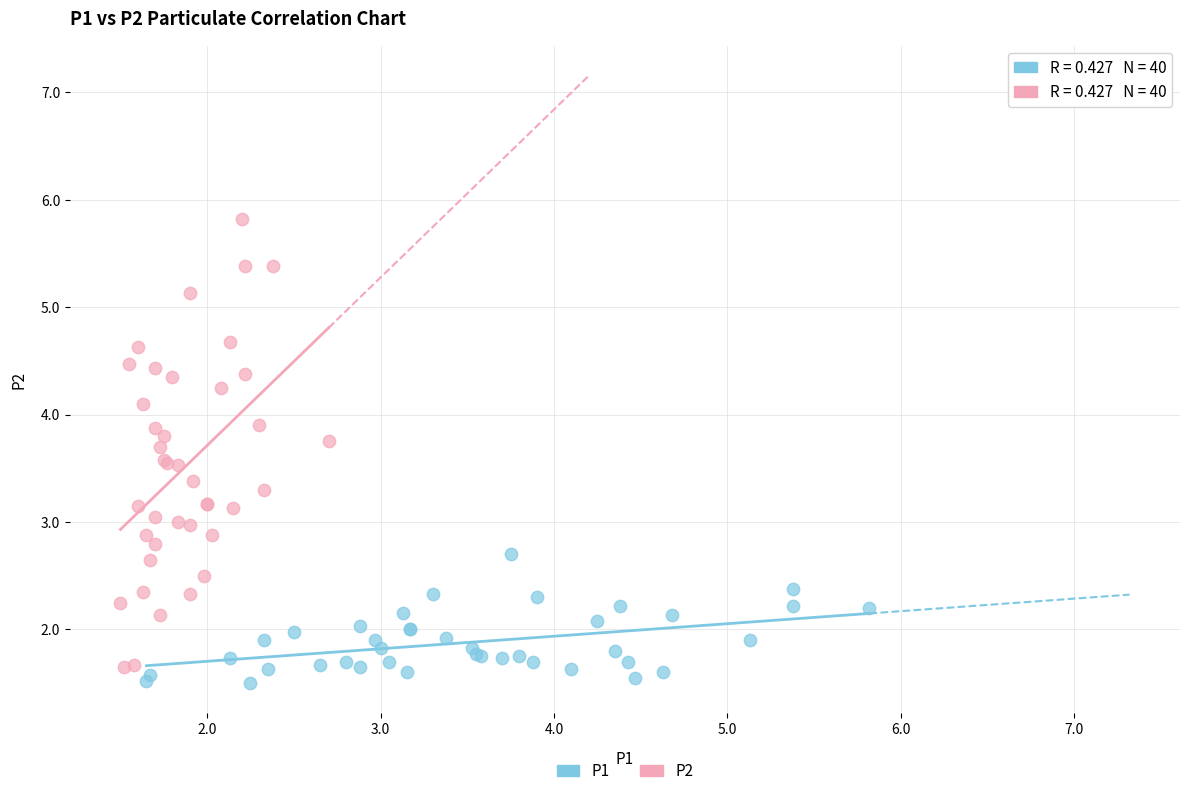

What are all the series names shown in the legend?

P1, P2